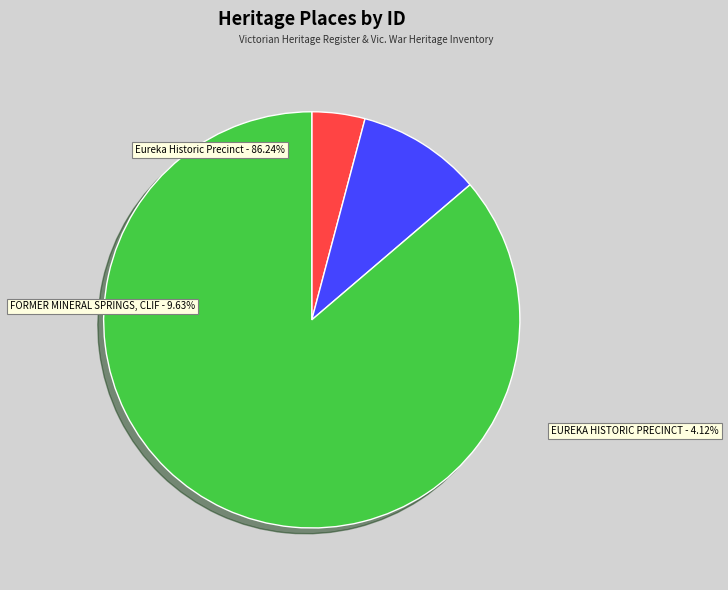

Is EUREKA HISTORIC PRECINCT the majority of the pie?

No